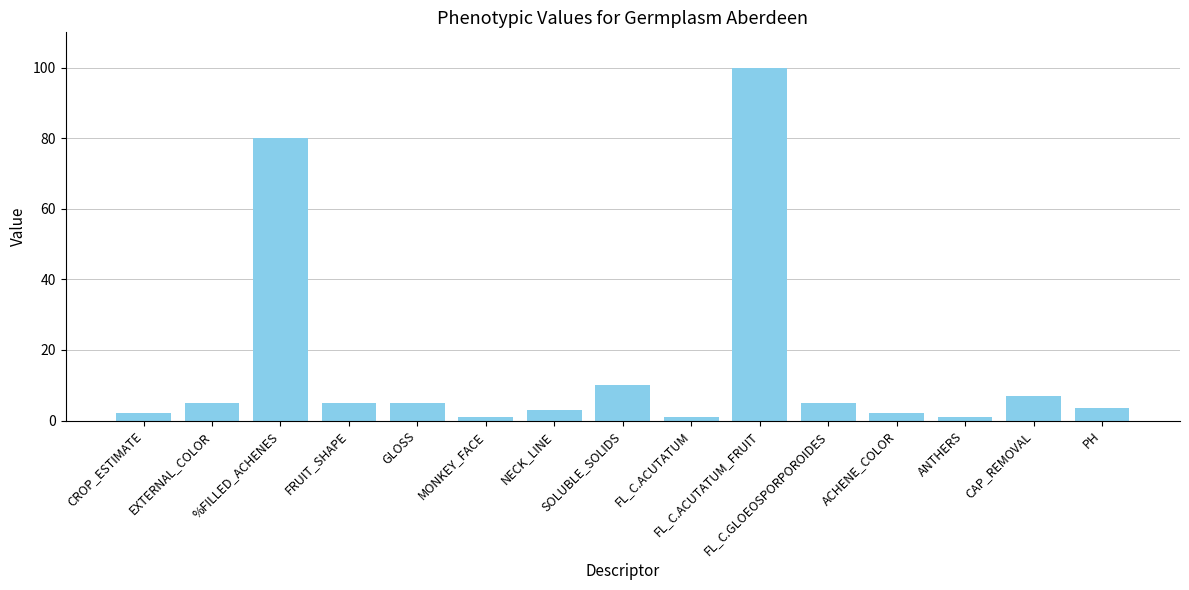

At which category does the chart reach its peak across all series?

FL_C.ACUTATUM_FRUIT